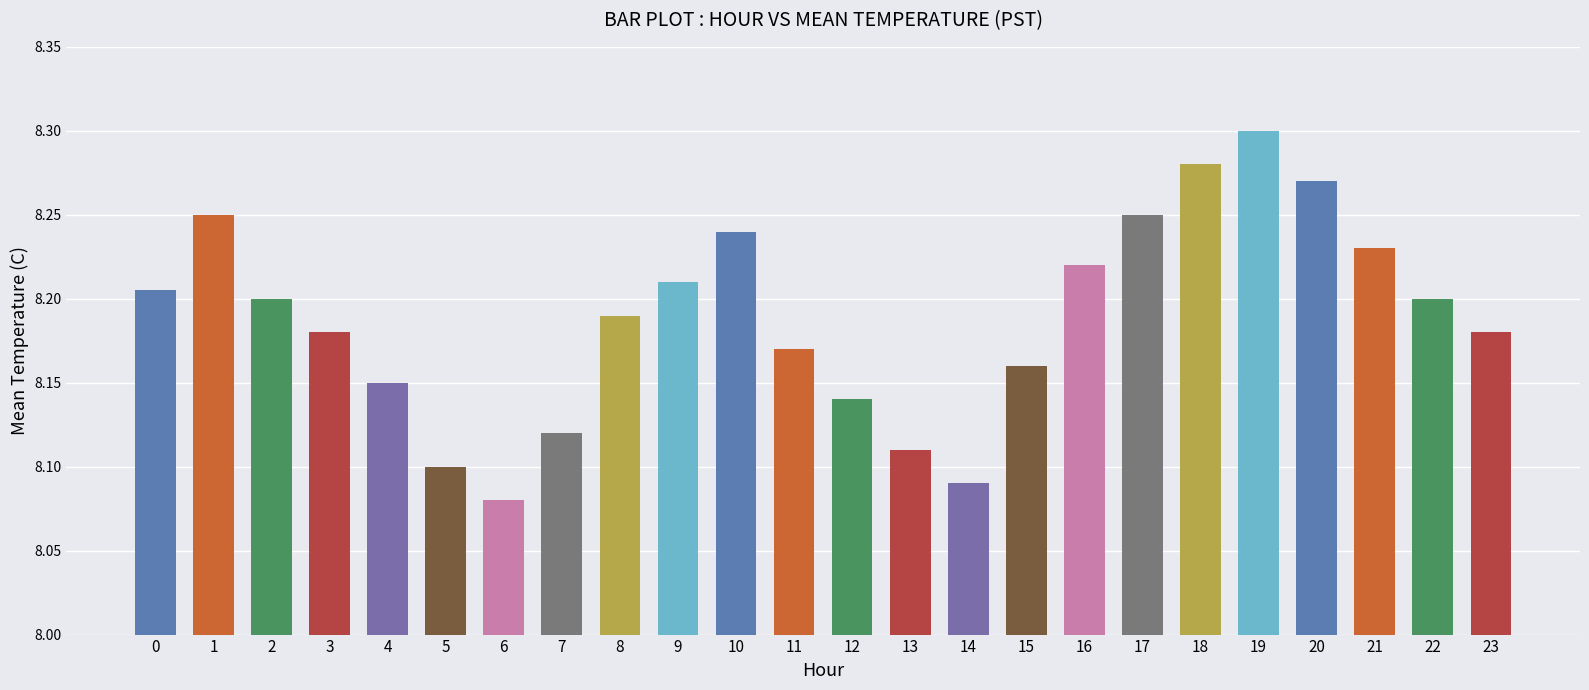

How many values are between 8 and 9?

24